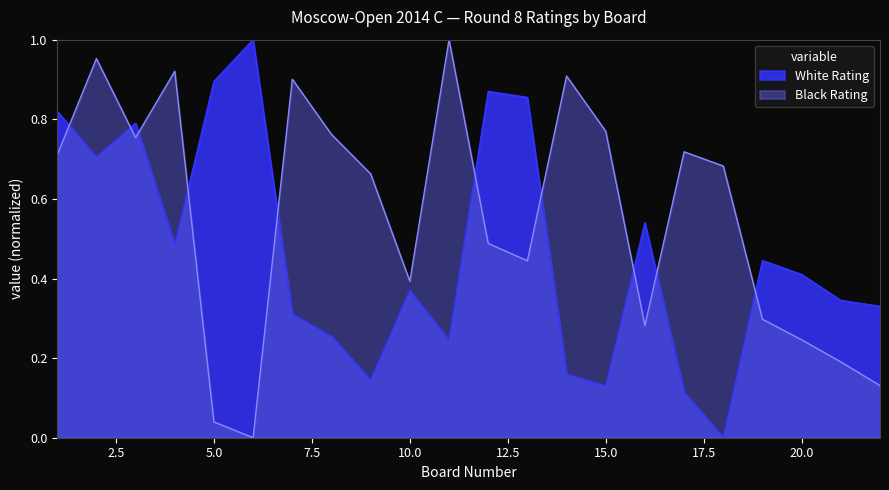

How many intersections are there between Black Rating and White Rating?

10